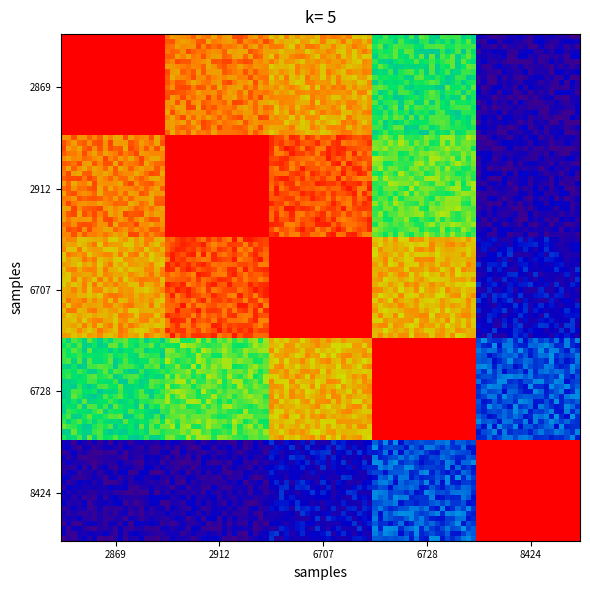

At how many categories does at least one series exceed 0?

5